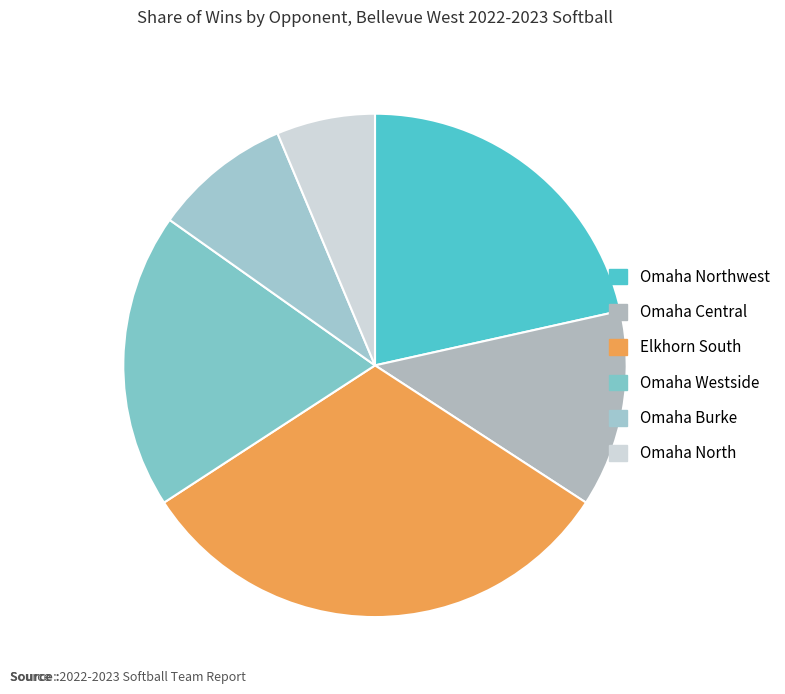

Is Omaha Central the majority of the pie?

No